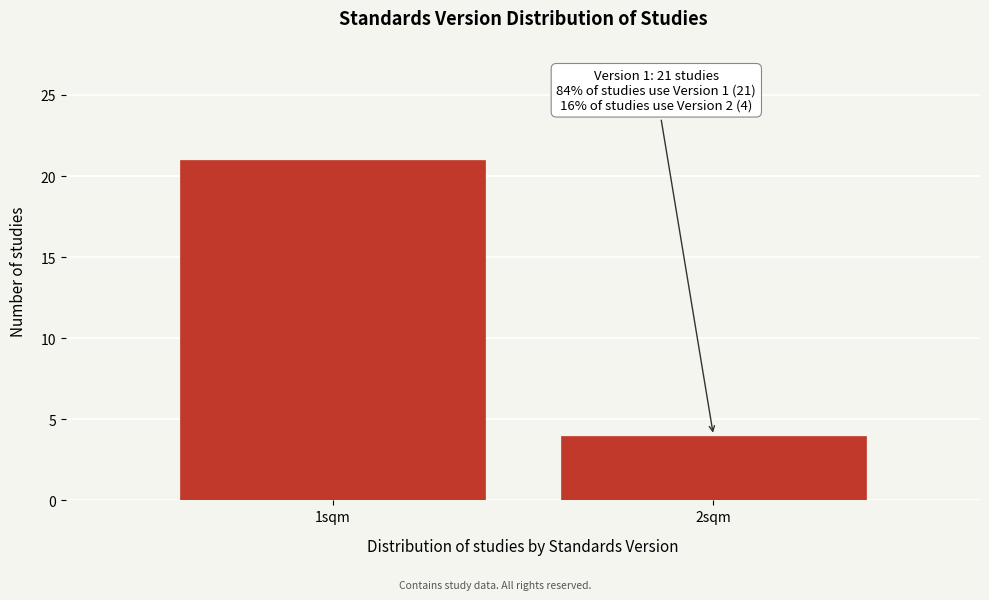

Reading left to right, transcribe all the data shown in this chart.

21	4